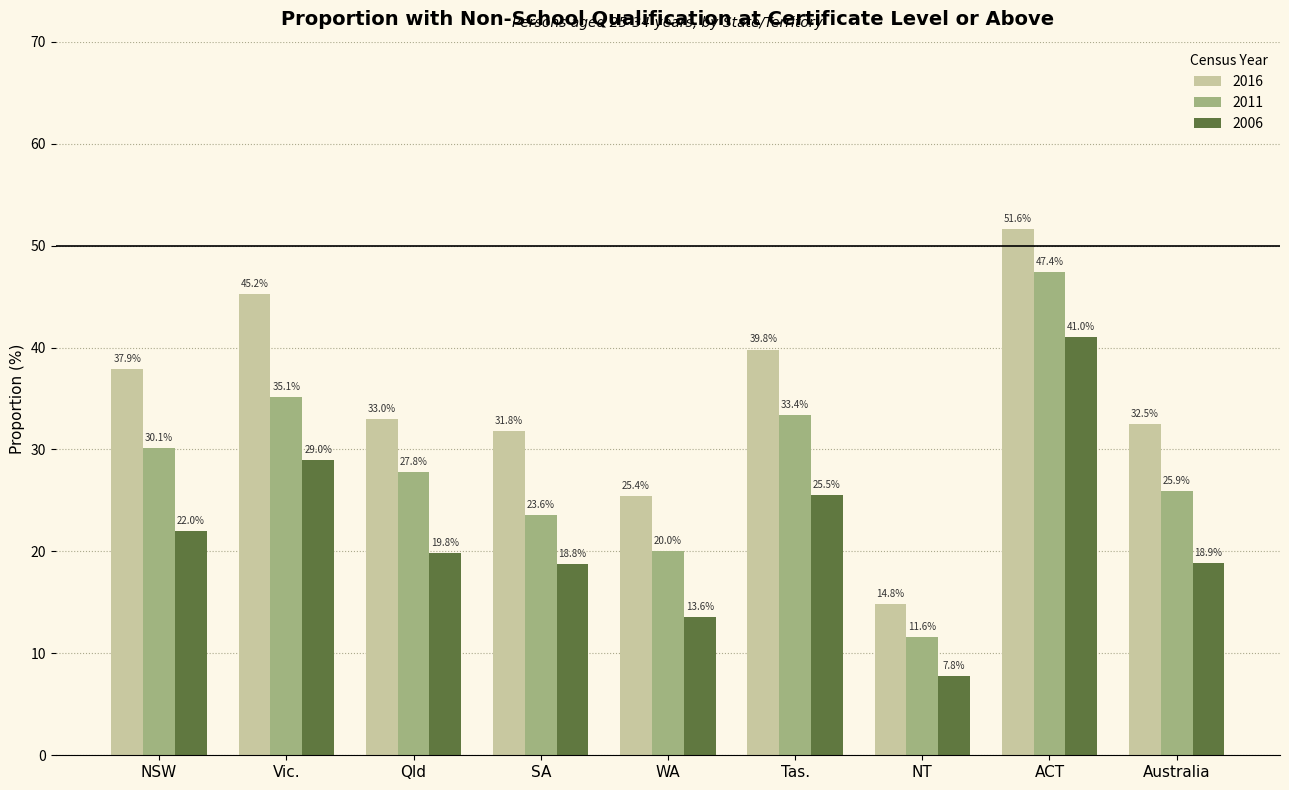

At how many categories does at least one series exceed 37?

4